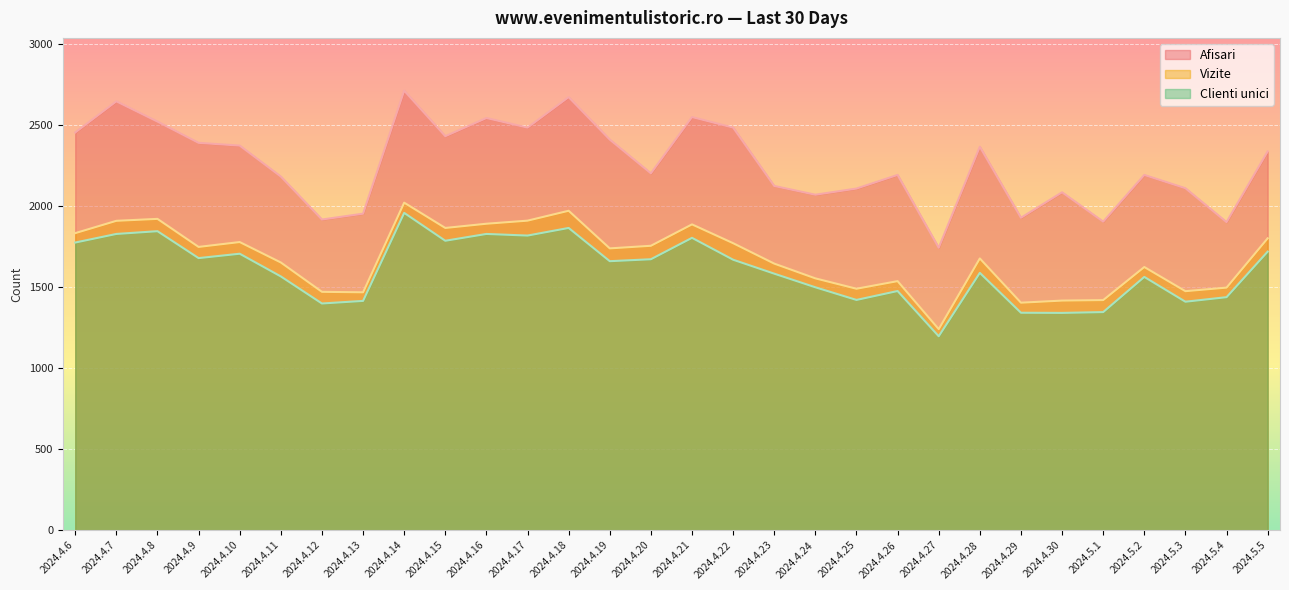

What is the label of the 16th point from the right?

2024.4.20